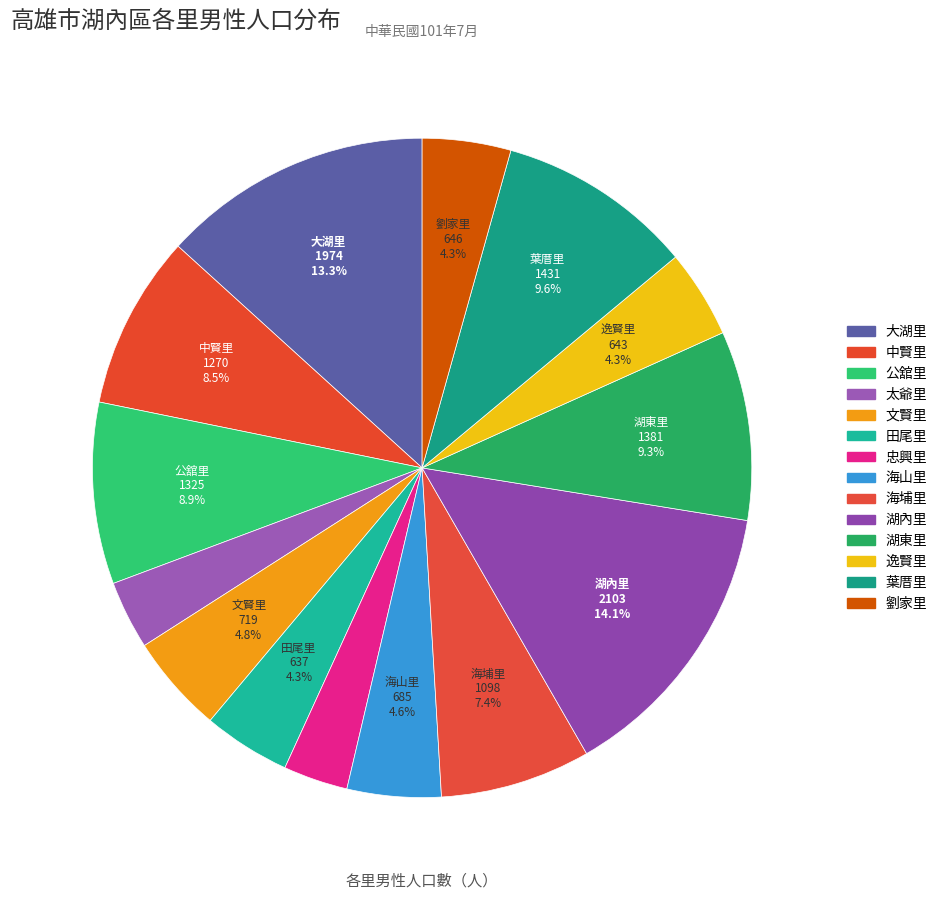

Count the number of slices in the pie.

14